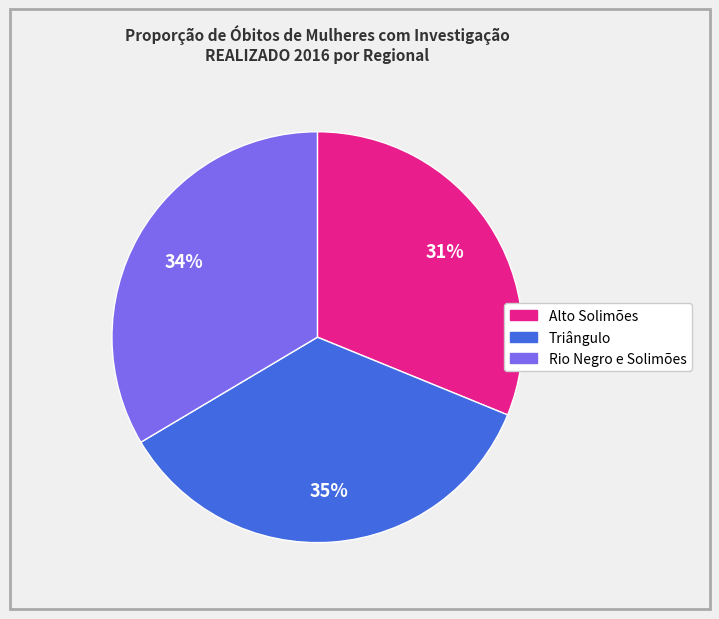

Which category has the smallest portion of the pie?

Alto Solimões